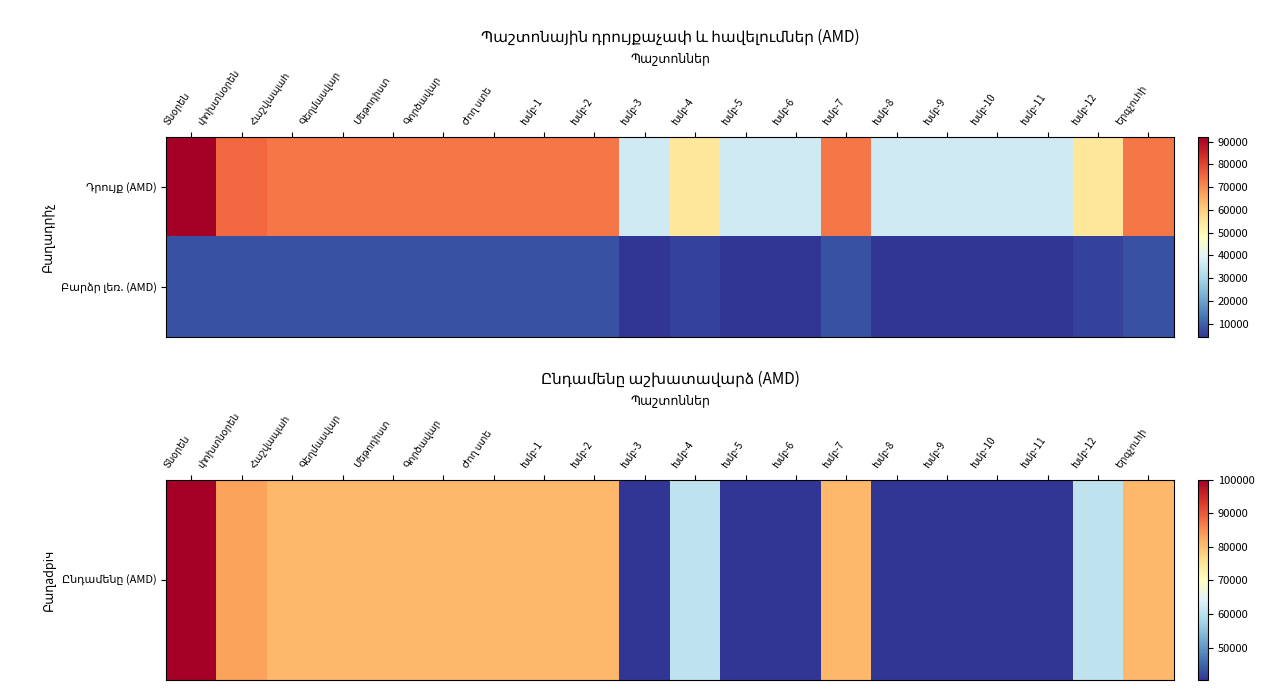

Where does the Ընդամենը (AMD) series first go above 80752?

Տնօրեն